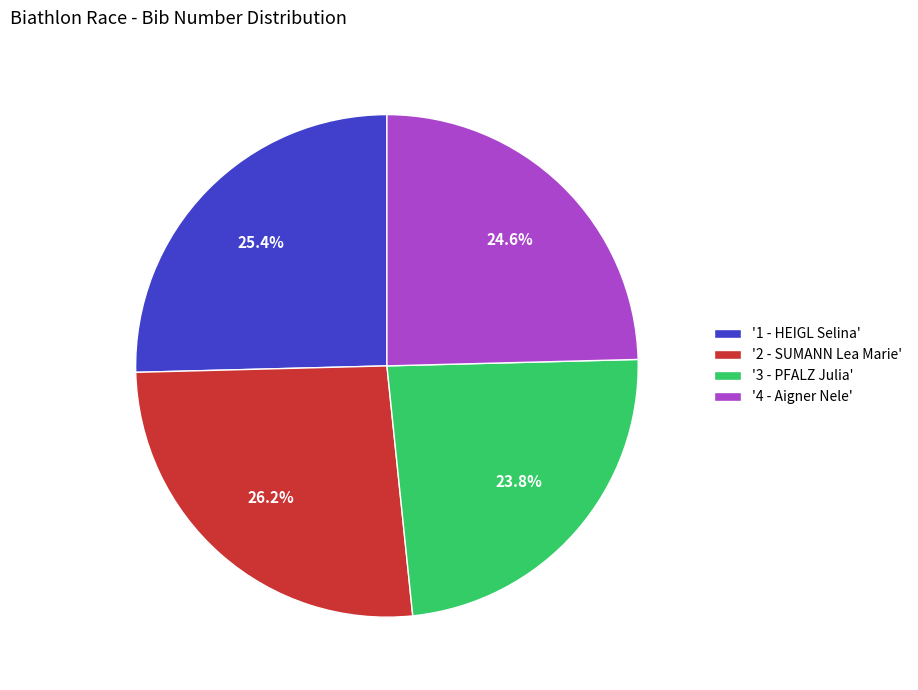

Rank the categories by value from lowest to highest.

'3 - PFALZ Julia', '4 - Aigner Nele', '1 - HEIGL Selina', '2 - SUMANN Lea Marie'